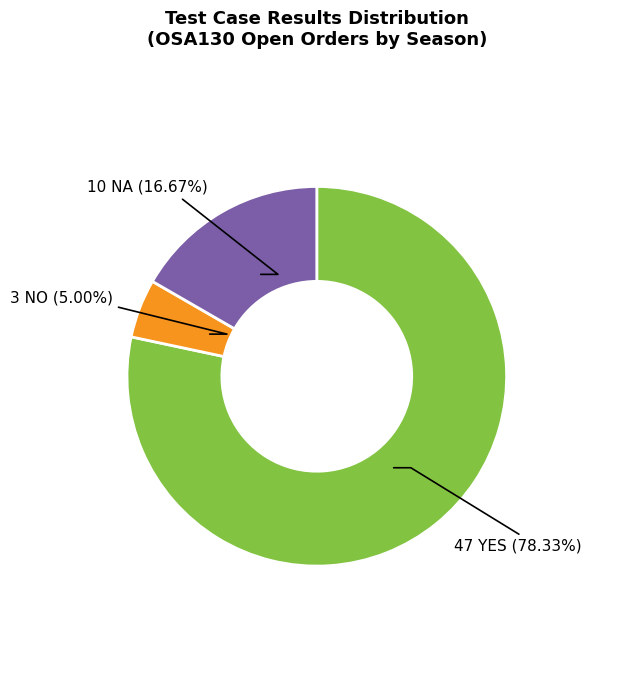

Is there any slice that represents more than half of the pie?

Yes